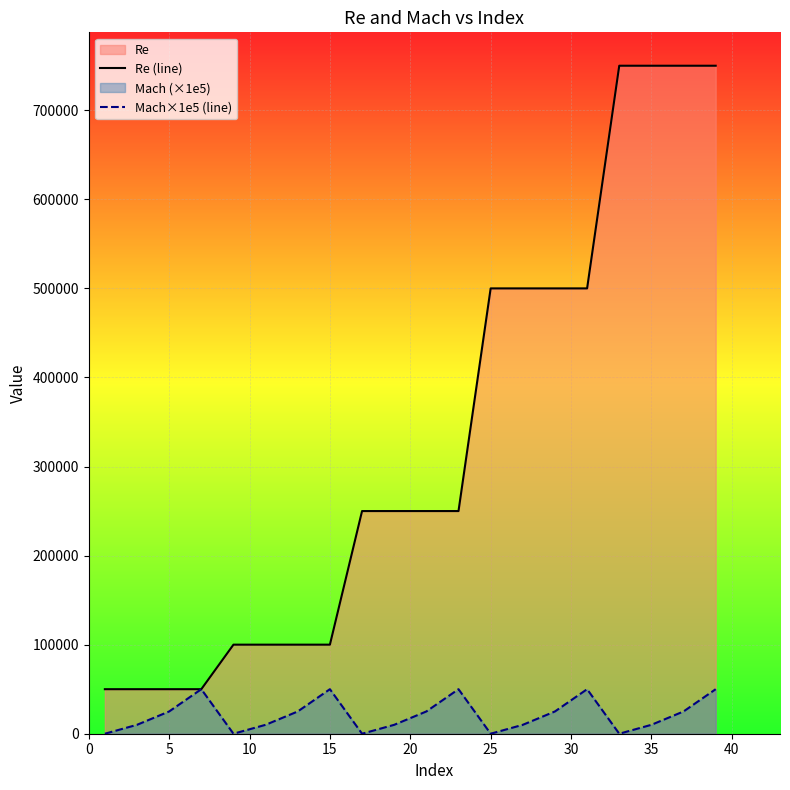

Which series has the widest spread of values?

Re (line)